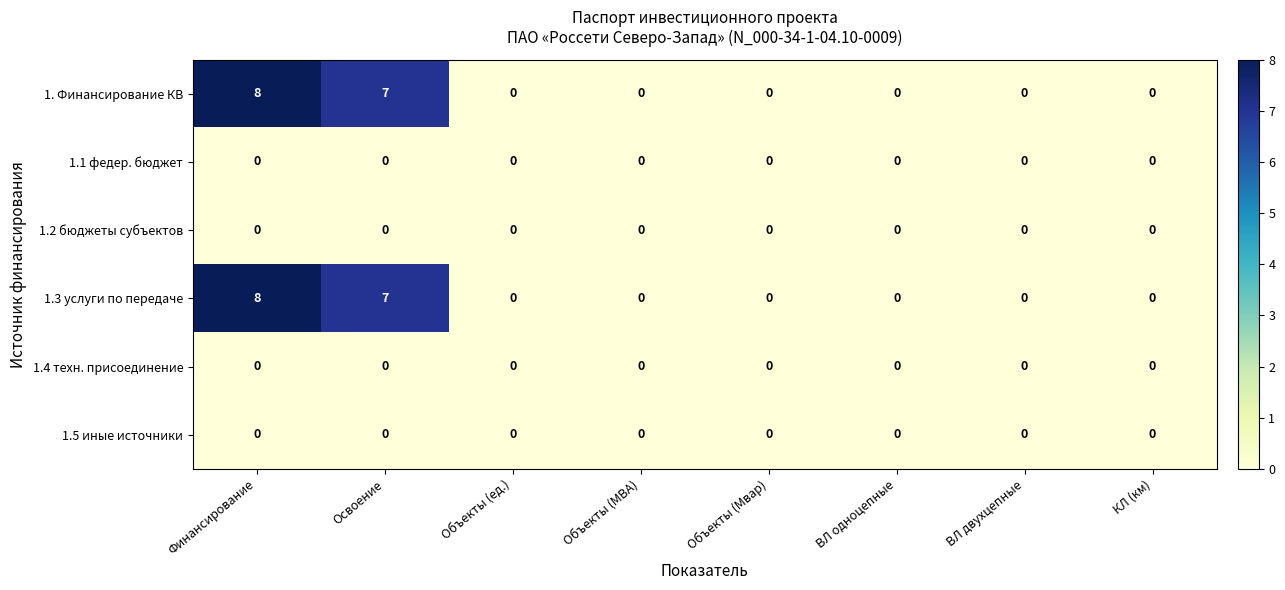

At which category is the sum across all series the highest?

Финансирование